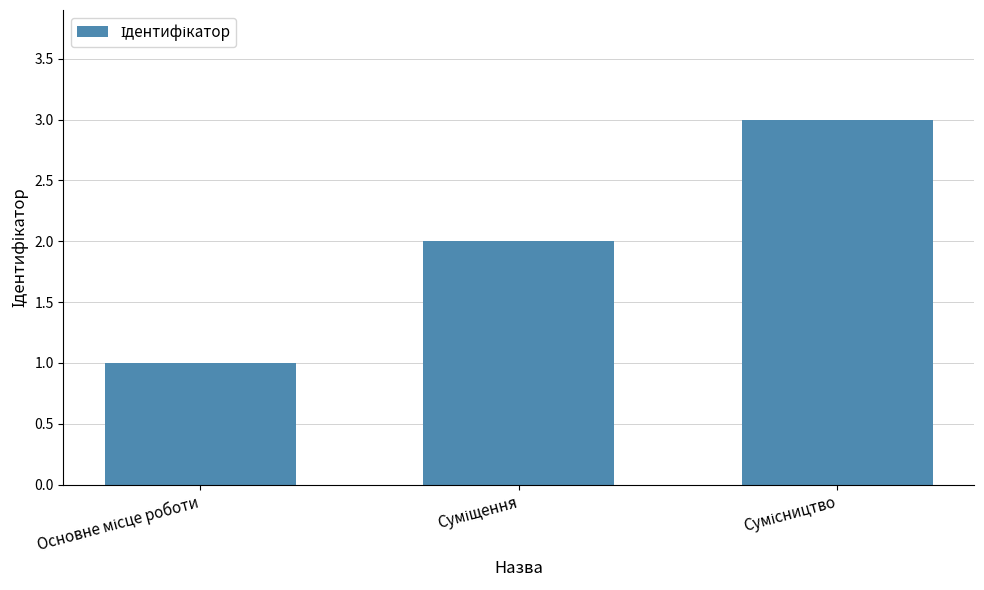

What is the sum of all values?

6